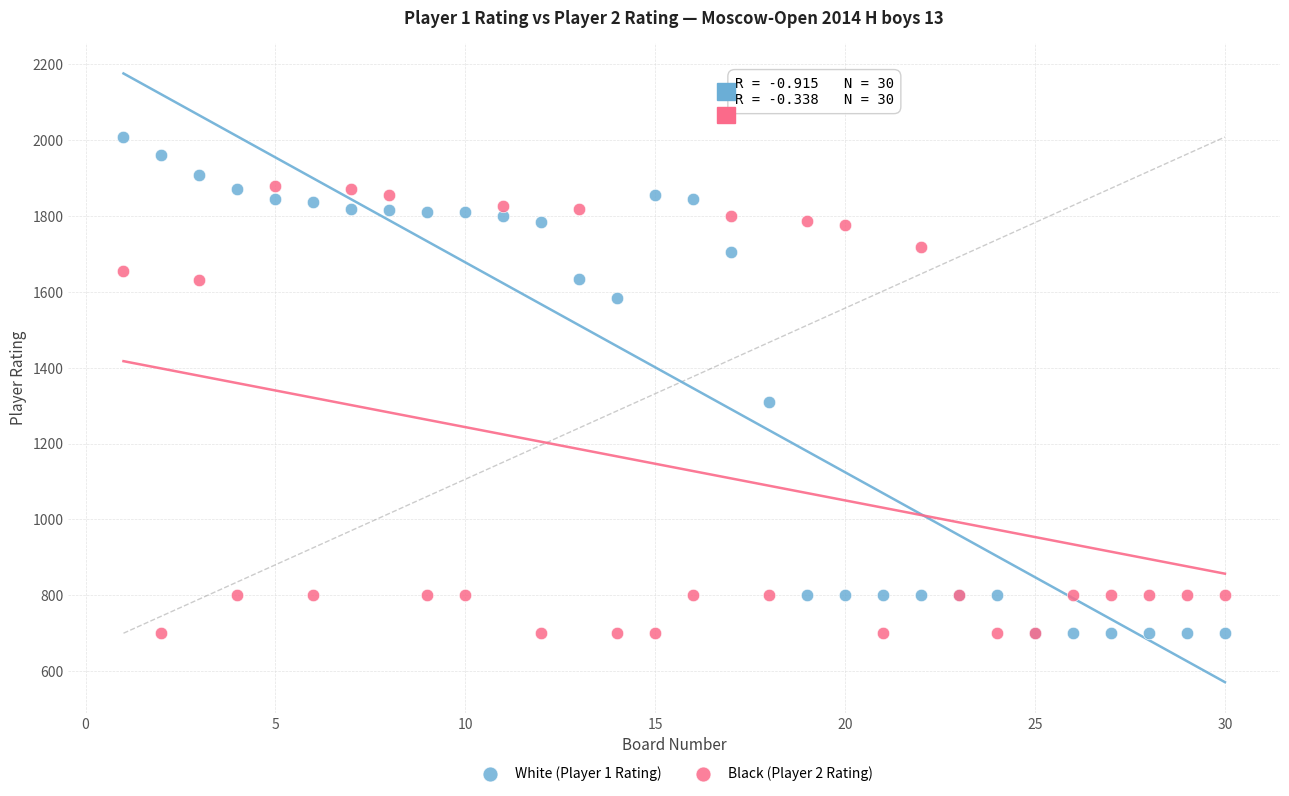

What are all the series names shown in the legend?

White (Player 1 Rating), Black (Player 2 Rating)